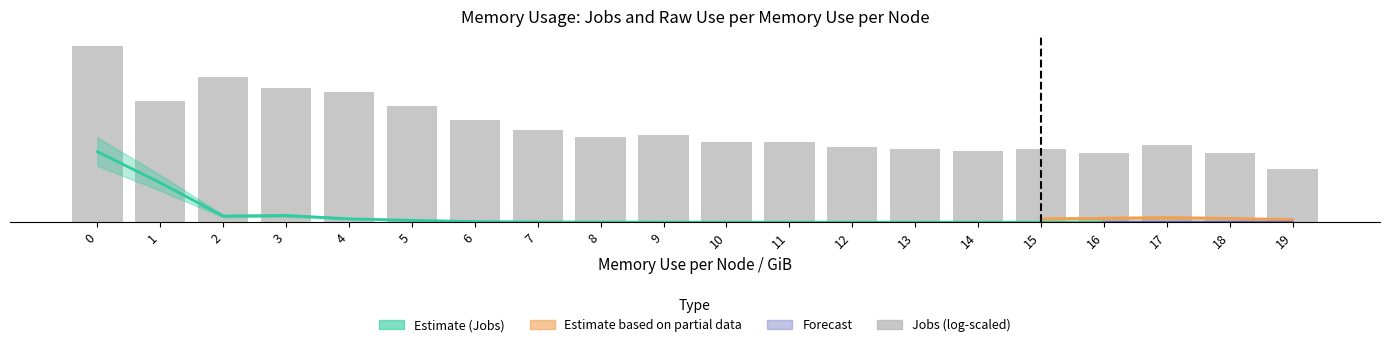

What is the sum of the values at 13 and 2?

313.5